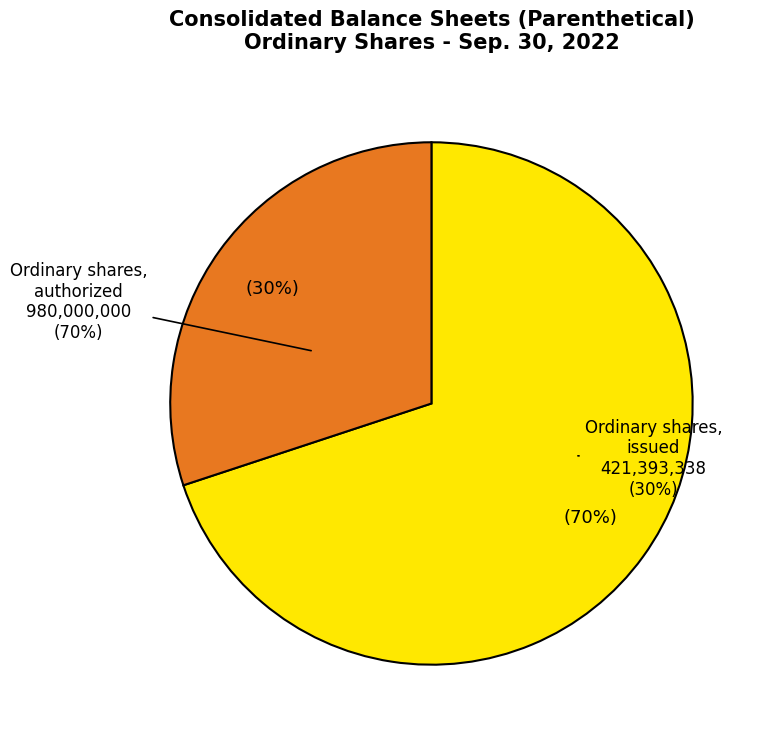

Does any single category account for the majority?

Yes